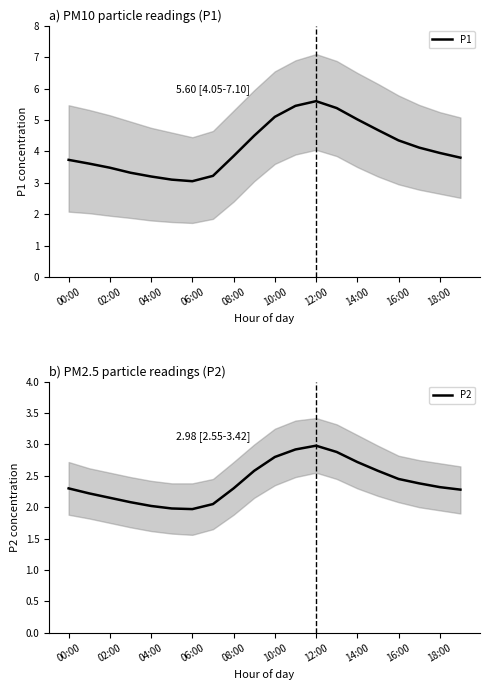

The value of P1 at 16:00 is 6.1. True or false?

False